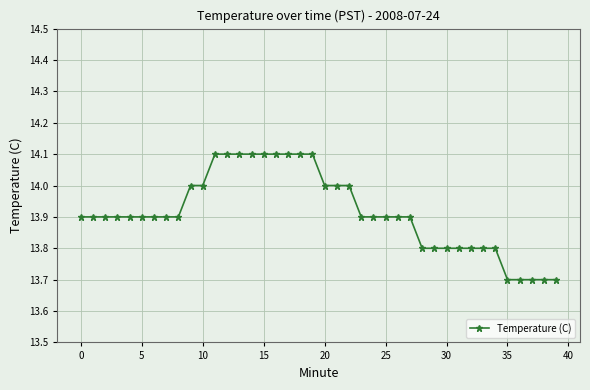

What is the minimum value shown in the chart?

13.7